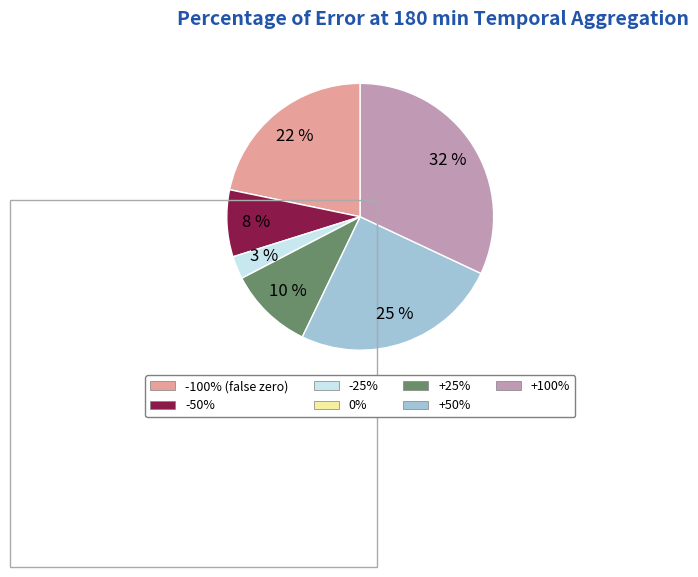

Is it true that +25% is 1% of the pie?

False